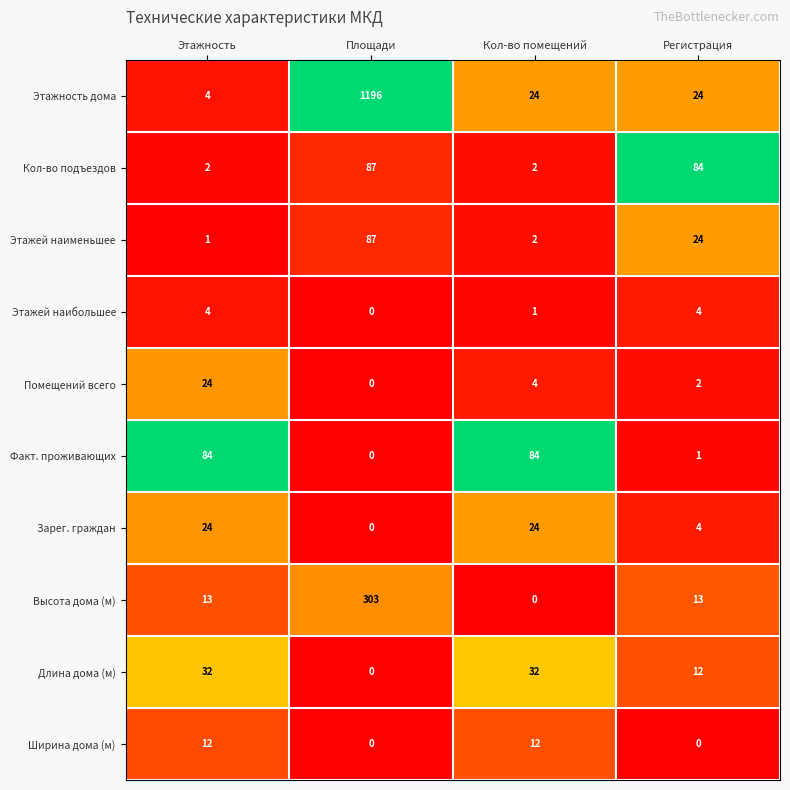

What is the greatest value displayed?

1196